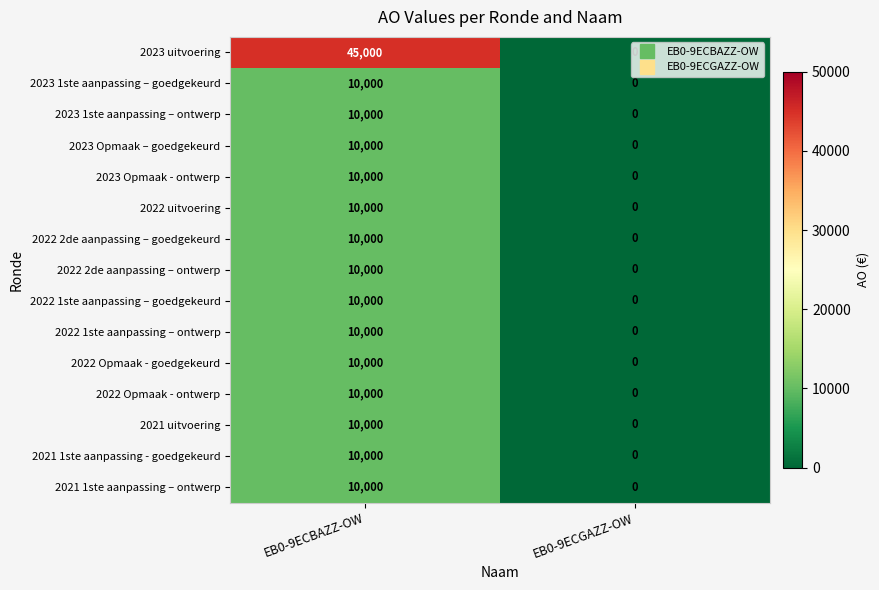

What is the greatest value displayed?

45000